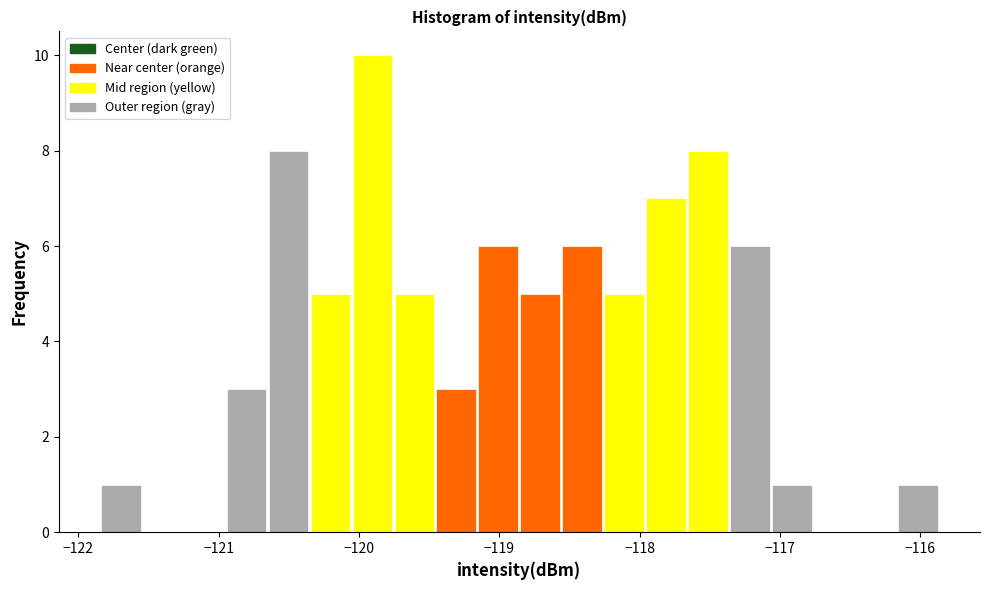

Read against the x-axis, roughly where is the centre of the tallest bar?

-119.9